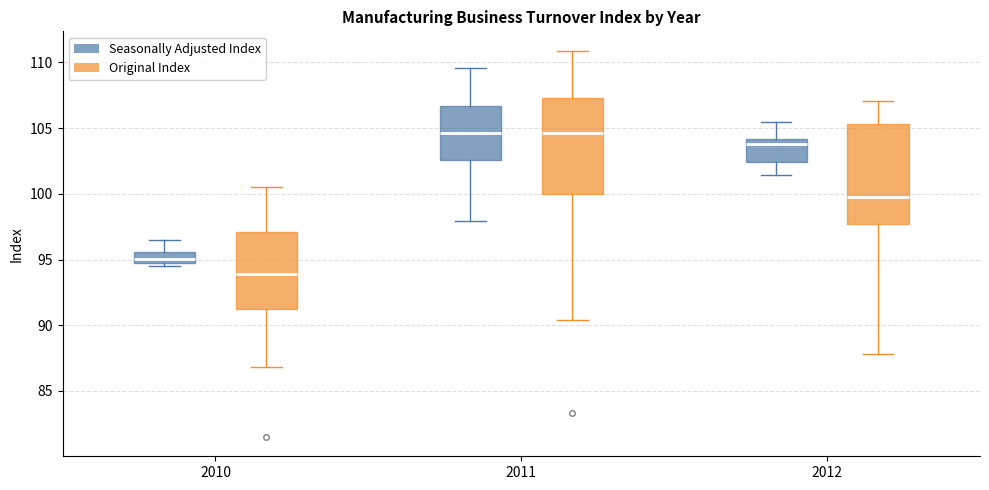

Reading left to right, read every box against the y-axis: the position of its median line, the range the box covers, and the ends of its whiskers. The values are not printed on the chart, so give them approximately, as read against the axis.

2010 (Seasonally Adjusted Index): median 95.0 (inside the box), box 95.0 to 95.5, whiskers 94.5 to 96.5
2010 (Original Index): median 94.0, box 91.5 to 97.0, whiskers 87.0 to 100.5
2011 (Seasonally Adjusted Index): median 104.5, box 102.5 to 106.5, whiskers 98.0 to 109.5
2011 (Original Index): median 104.5, box 100.0 to 107.5, whiskers 90.5 to 111.0
2012 (Seasonally Adjusted Index): median 104.0 (just below the box's upper edge), box 102.5 to 104.0, whiskers 101.5 to 105.5
2012 (Original Index): median 100.0, box 97.5 to 105.5, whiskers 88.0 to 107.0